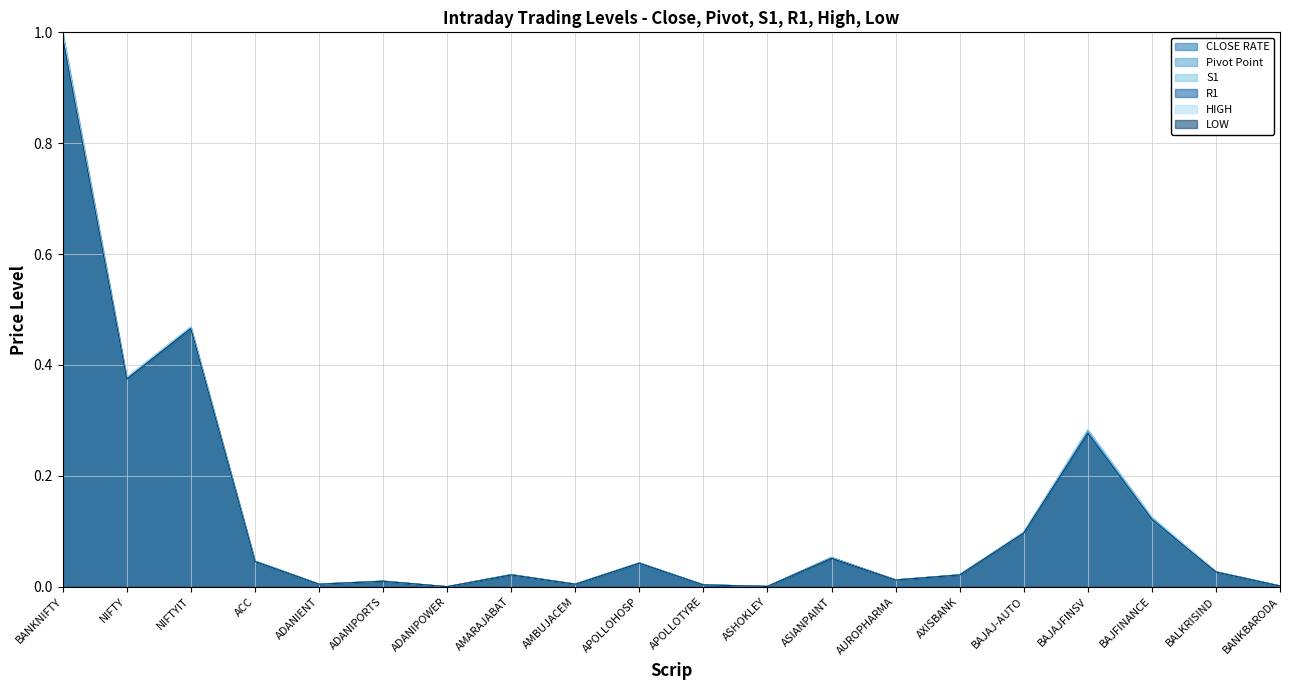

Which category has the highest value in the Pivot Point series?

BANKNIFTY